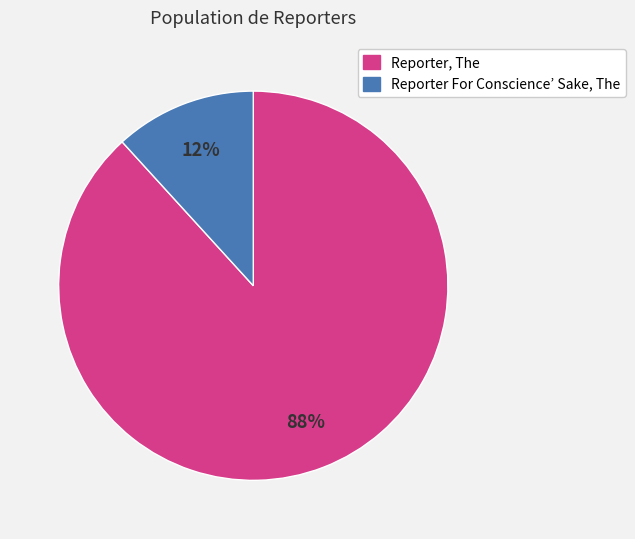

To the nearest percent, what is the difference between the largest and smallest slice percentages?

76%